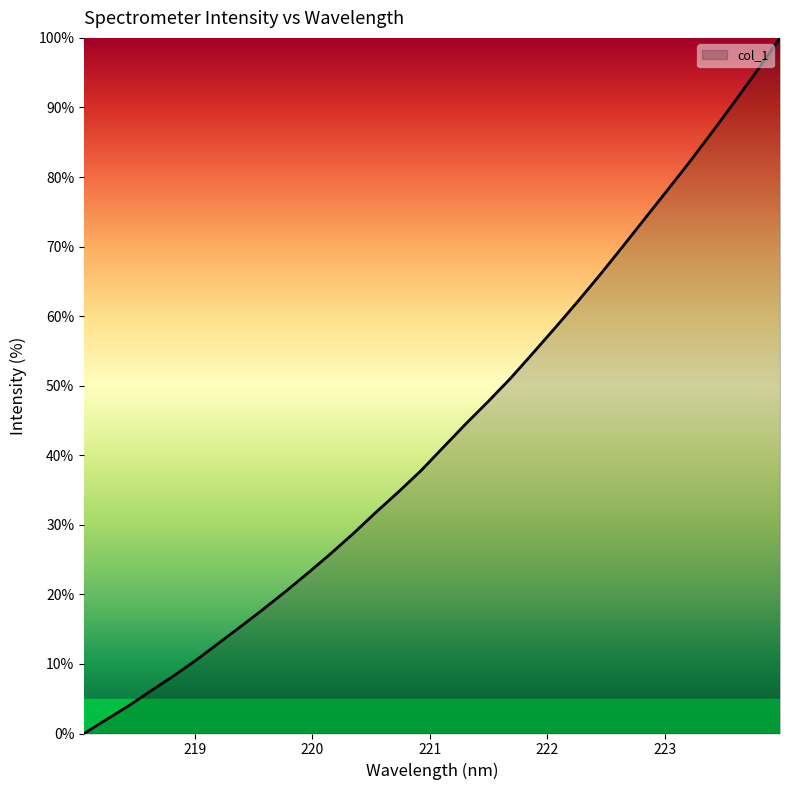

Reading left to right, extract all data points from this chart.

0.0	2.0	4.0	6.2	8.3	10.6	13.0	15.4	17.9	20.5	23.2	25.9	28.8	31.8	34.7	37.8	41.2	44.5	47.8	51.1	54.7	58.4	62.2	66.0	70.1	74.1	78.2	82.3	86.6	90.9	95.4	100.0